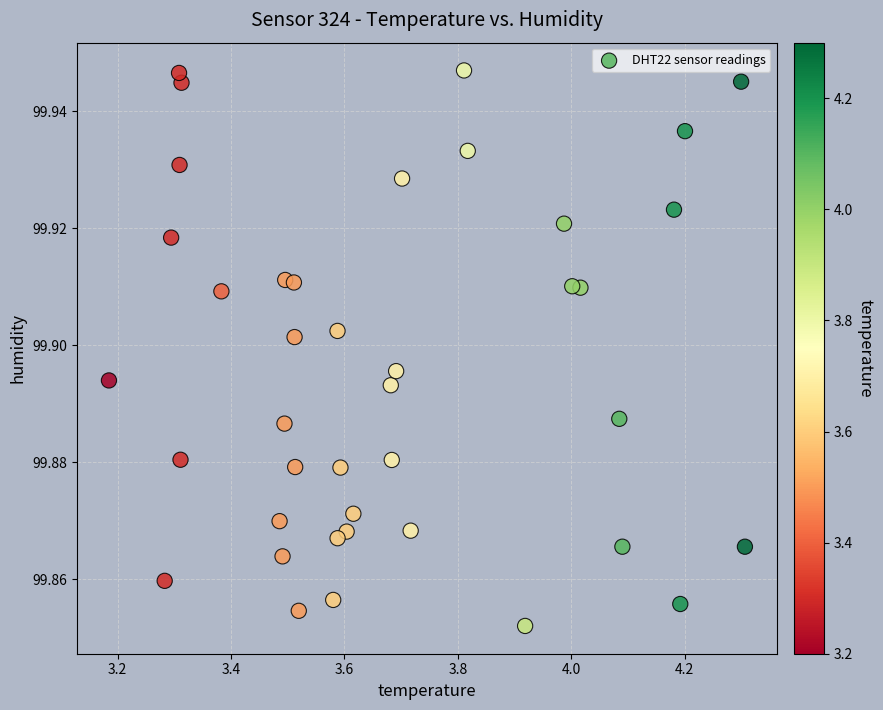

How many points are shown in the scatter plot?

40